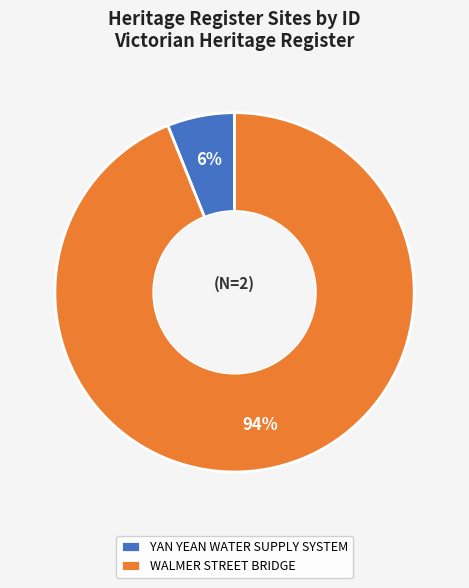

Which has a higher value, YAN YEAN WATER SUPPLY SYSTEM or WALMER STREET BRIDGE?

WALMER STREET BRIDGE